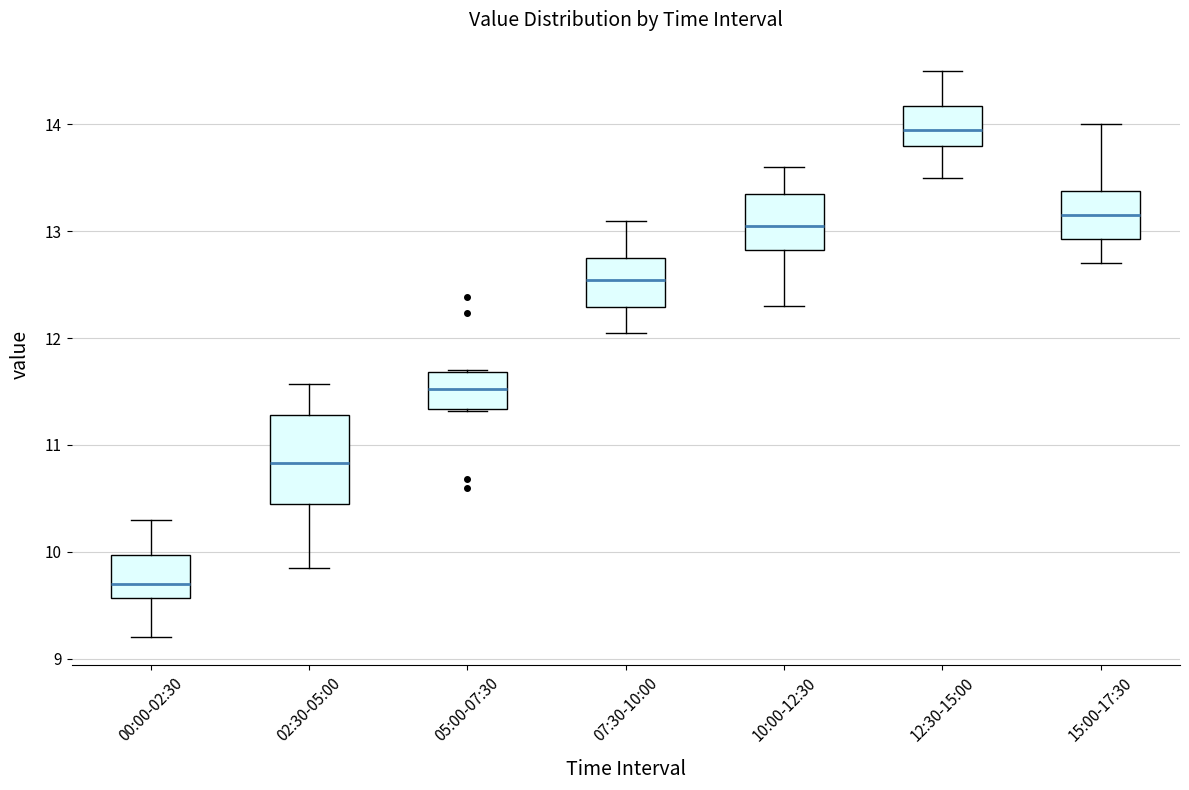

Reading left to right, read every box against the y-axis: the position of its median line, the range the box covers, and the ends of its whiskers. The values are not printed on the chart, so give them approximately, as read against the axis.

00:00-02:30: median 9.7, box 9.6 to 10.0, whiskers 9.2 to 10.3
02:30-05:00: median 10.8, box 10.5 to 11.3, whiskers 9.9 to 11.6
05:00-07:30: median 11.5, box 11.3 to 11.7, whiskers 11.3 to 11.7
07:30-10:00: median 12.5, box 12.3 to 12.8, whiskers 12.1 to 13.1
10:00-12:30: median 13.1, box 12.8 to 13.4, whiskers 12.3 to 13.6
12:30-15:00: median 14.0, box 13.8 to 14.2, whiskers 13.5 to 14.5
15:00-17:30: median 13.2, box 12.9 to 13.4, whiskers 12.7 to 14.0